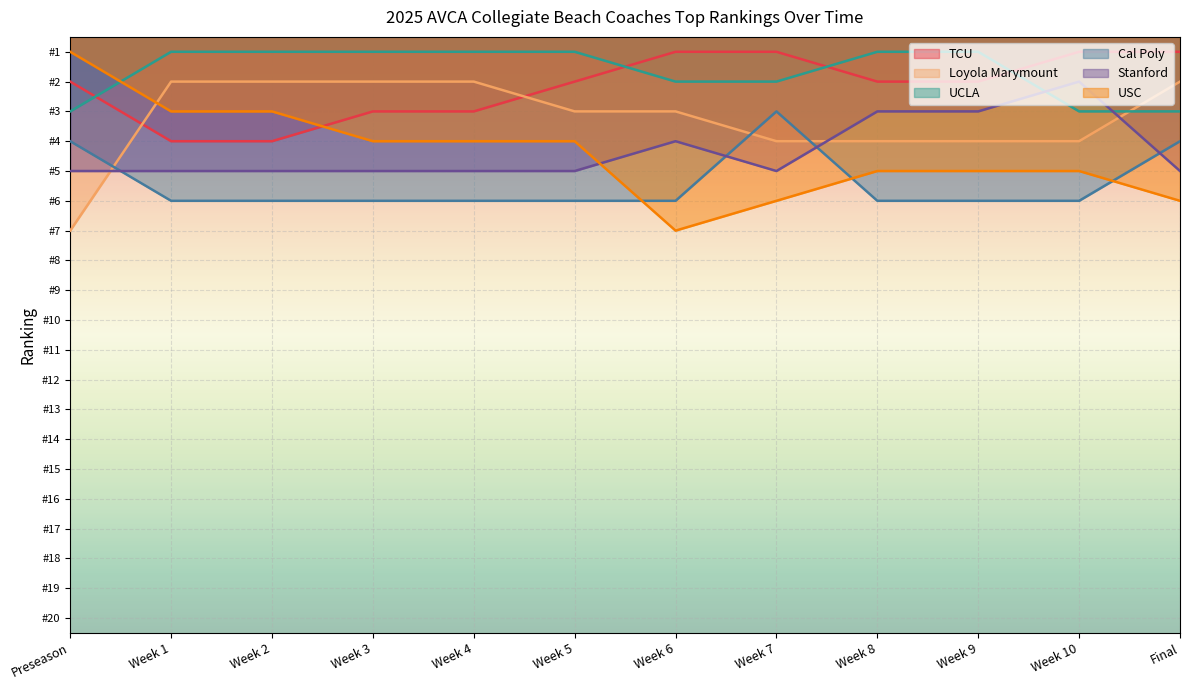

What are all the series names shown in the legend?

TCU, Loyola Marymount, UCLA, Cal Poly, Stanford, USC